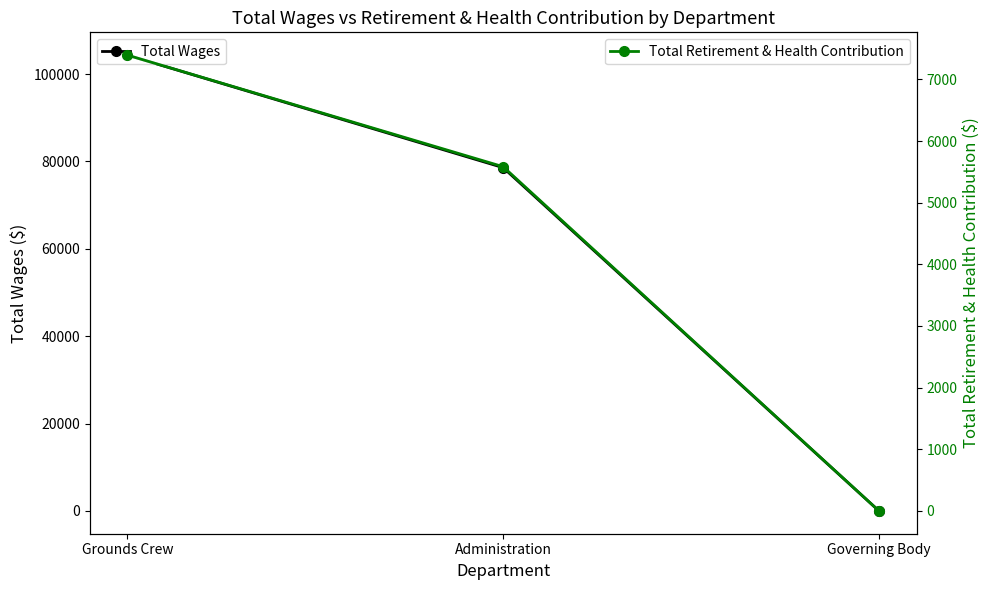

What is the sum of all Total Wages values?

182940